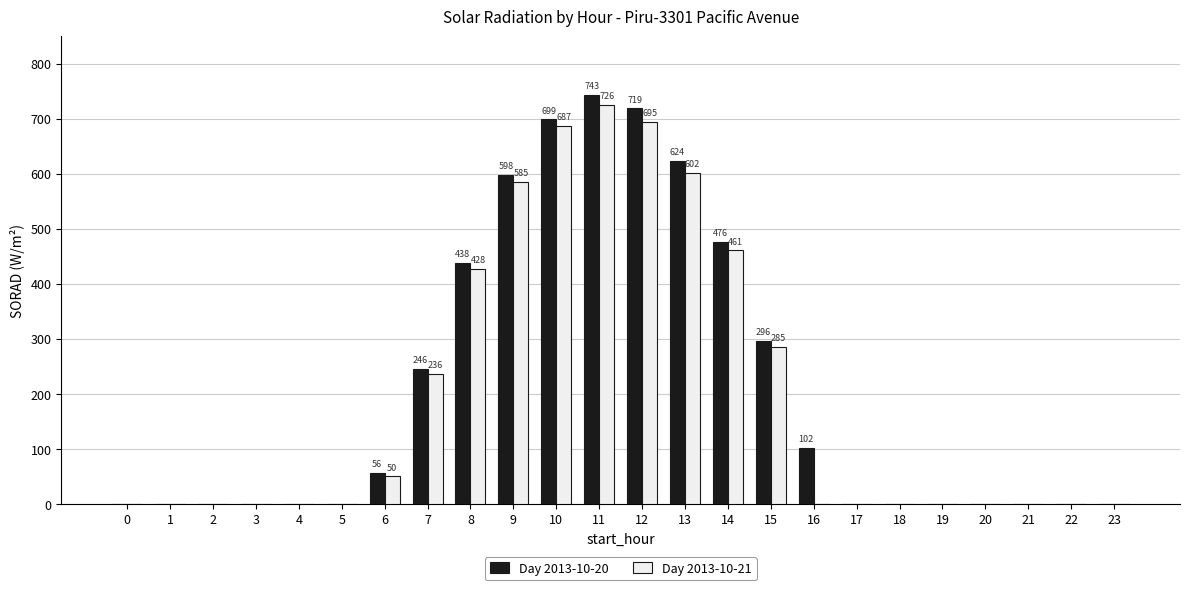

True or false: Day 2013-10-21 has a value of 0 at 2.

True